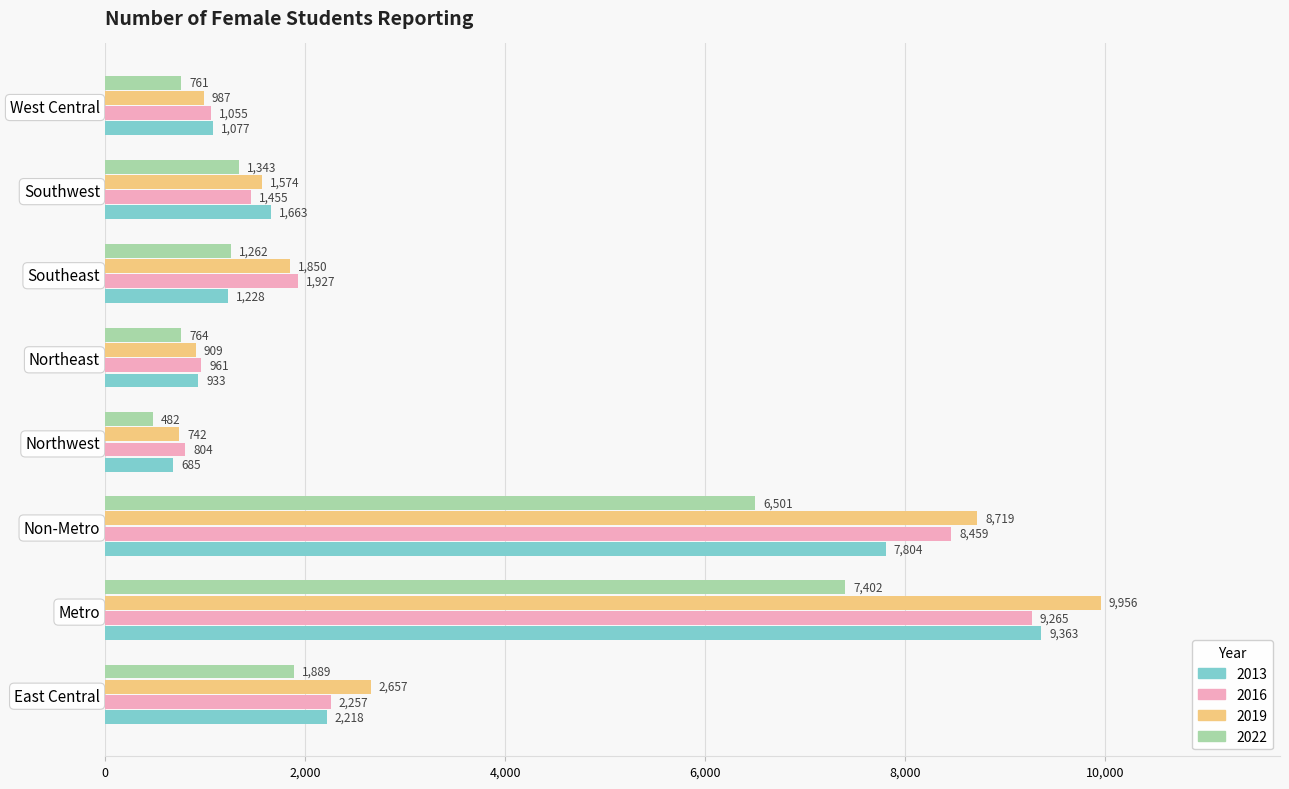

What is the sum of the 2013 values at Southeast and West Central?

2305